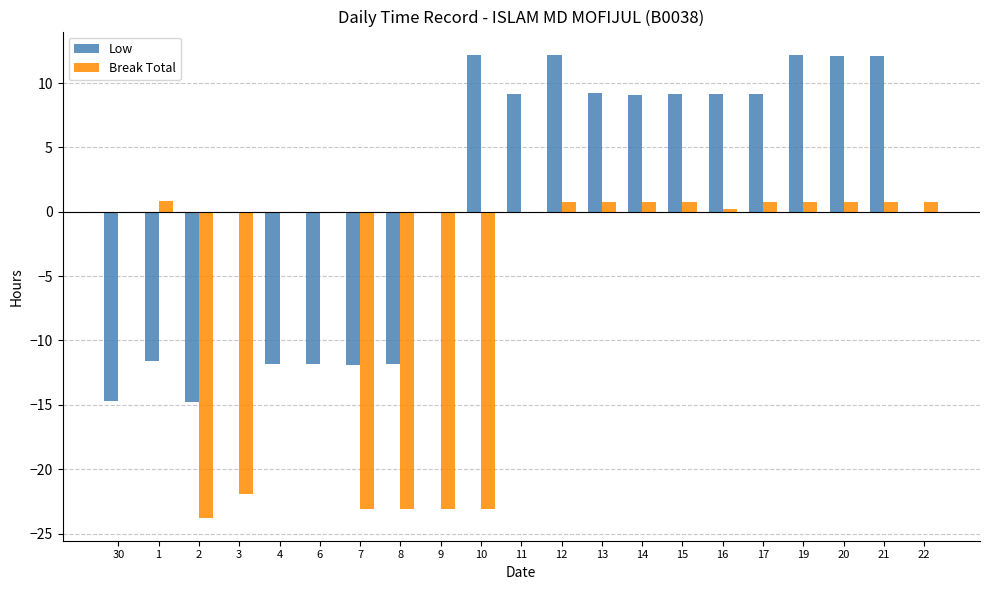

Which series changed the most between 3 and 16?

Break Total